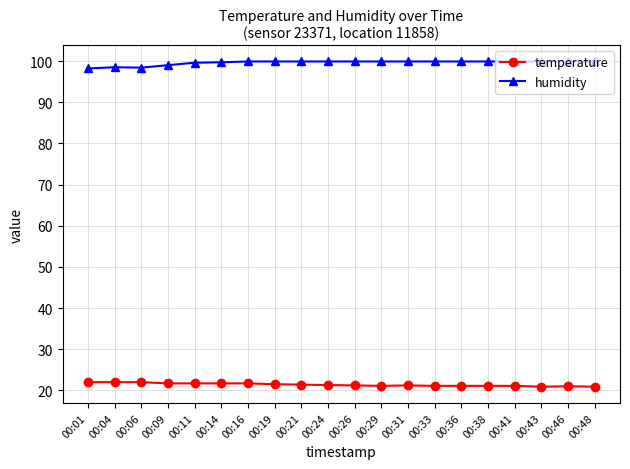

What is the sum of all temperature values?

427.7